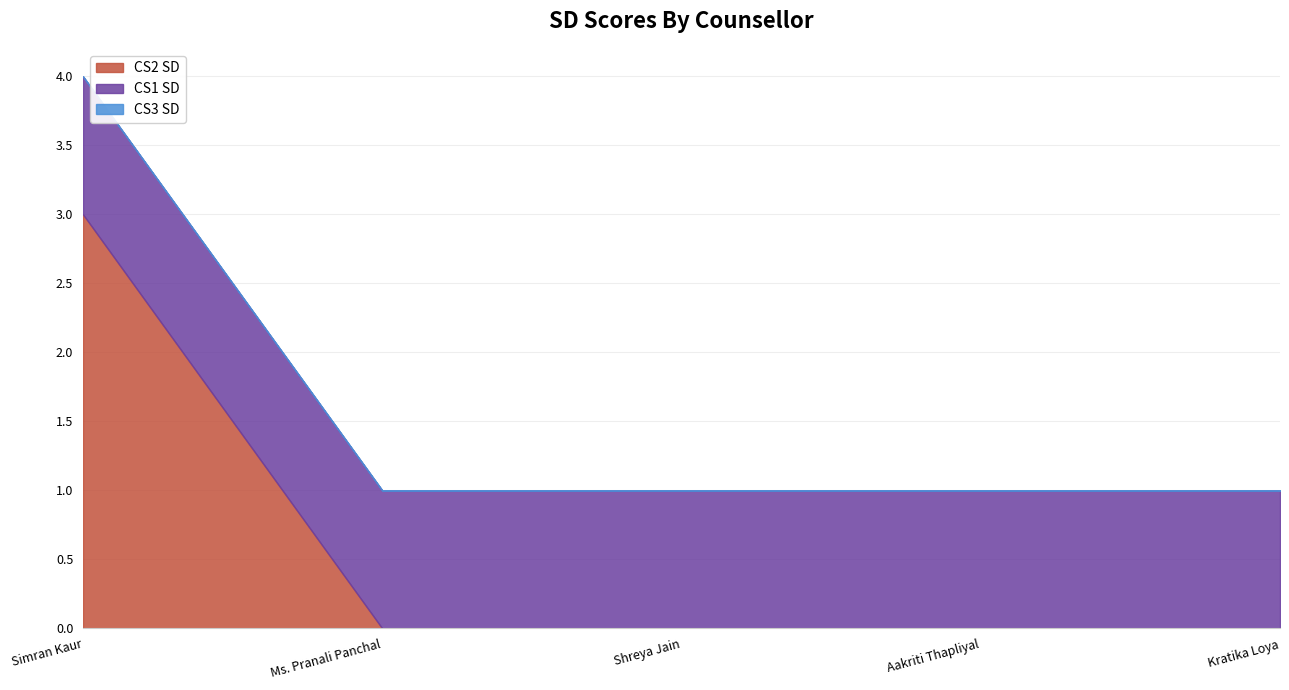

Is it true that CS2 SD equals 0 at Aakriti Thapliyal?

True